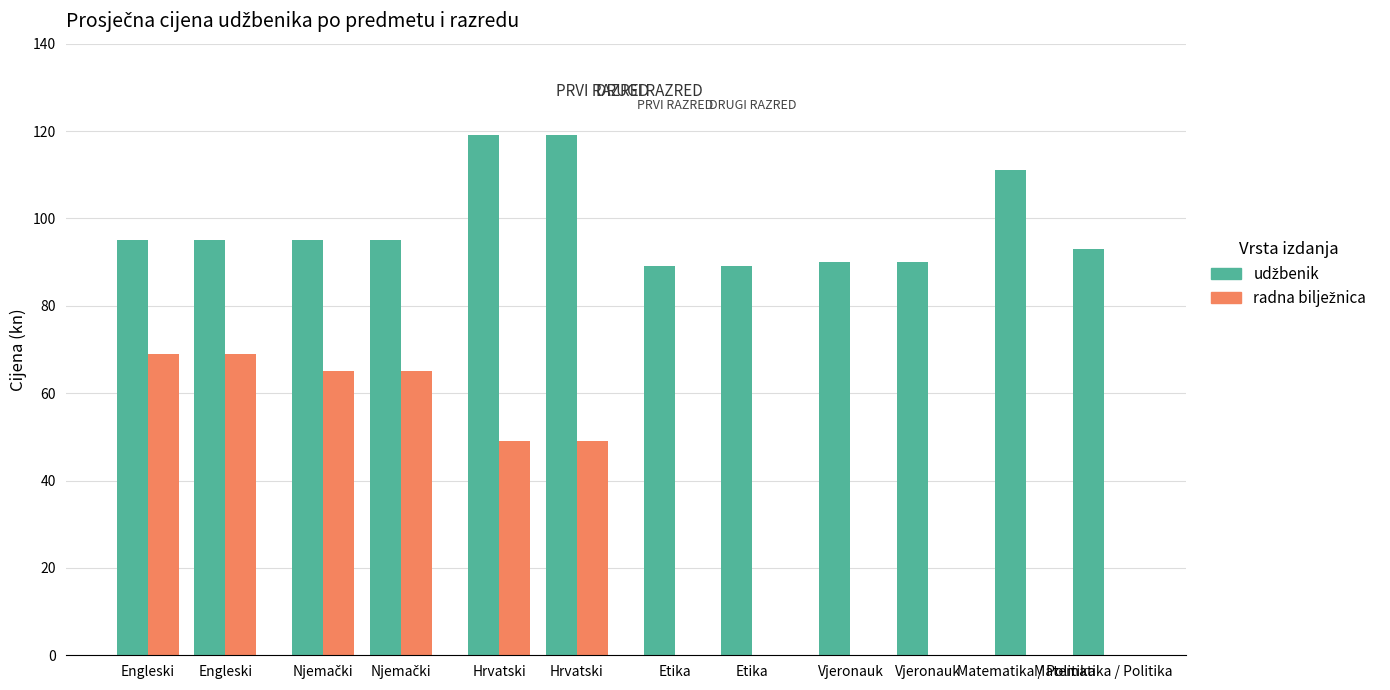

What is the average value of the radna bilježnica series?

30